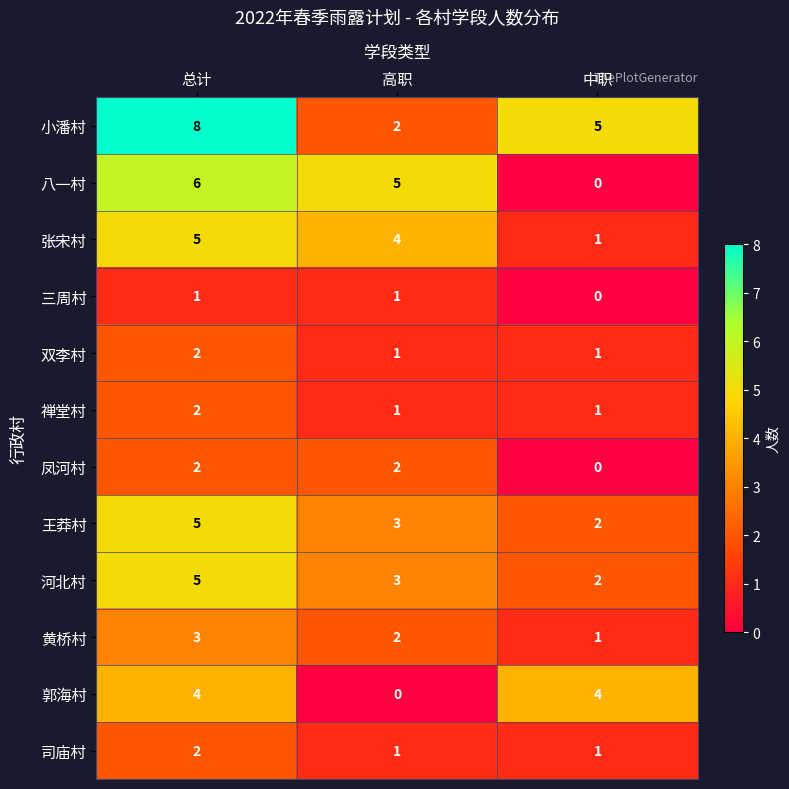

At which category does the chart reach its peak across all series?

总计